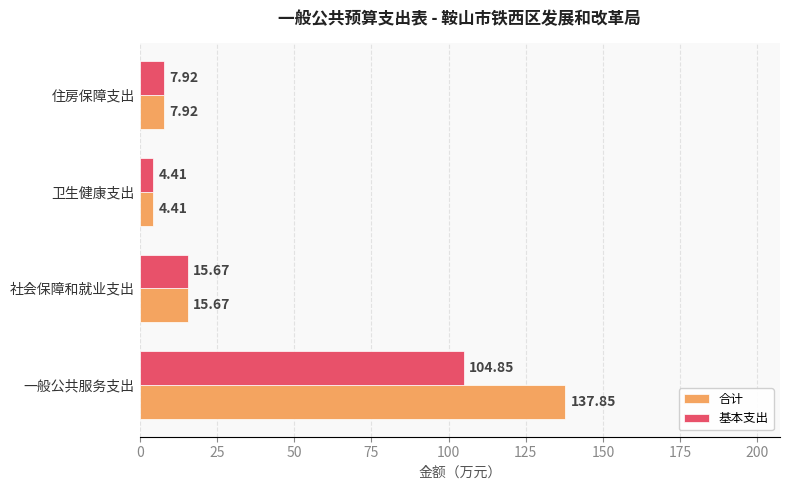

How many data points in 合计 are above 15?

2